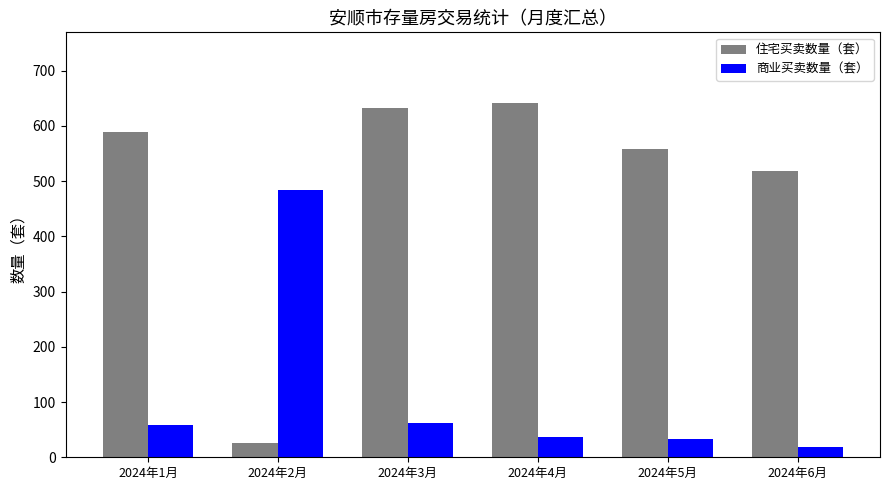

What is the label of the 5th bar from the left?

2024年5月